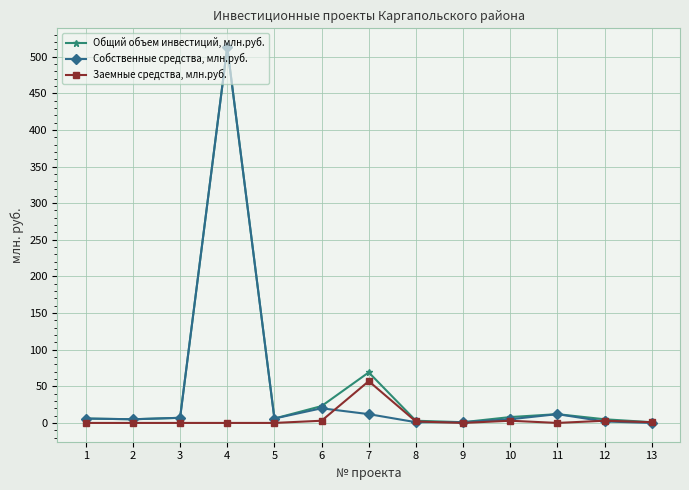

What is the greatest value displayed?

513